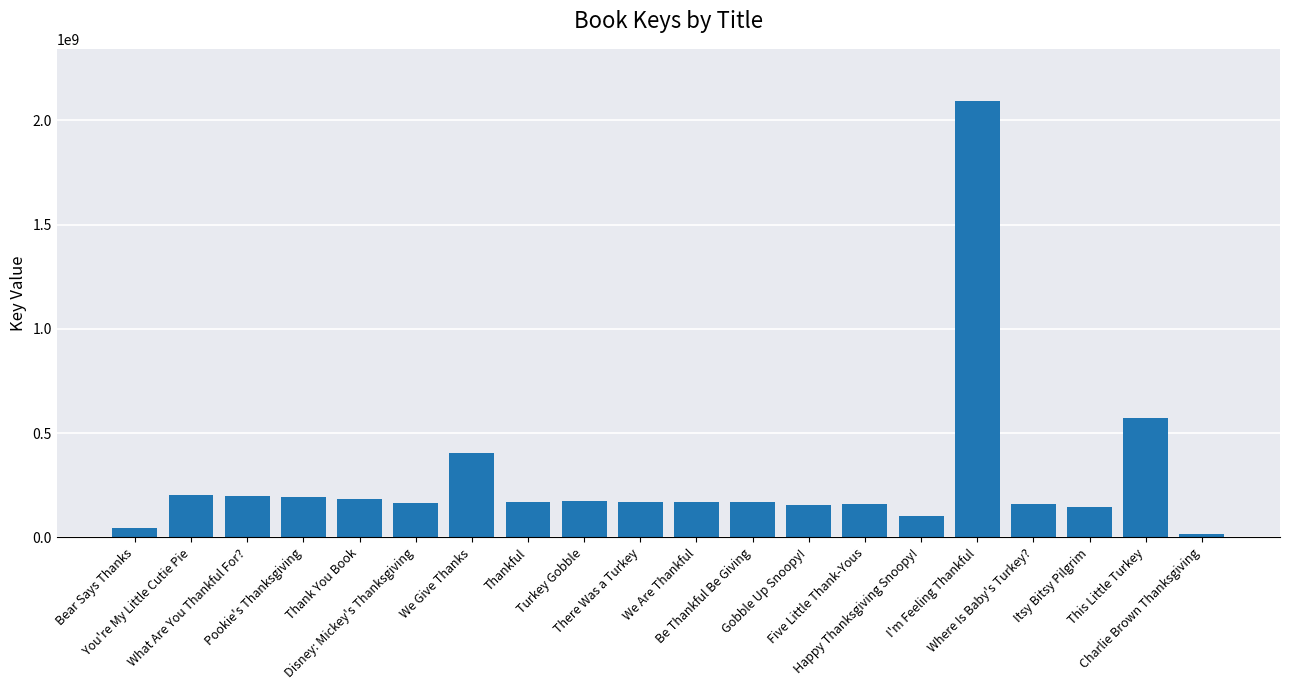

What is the maximum value shown in the chart?

2092133546